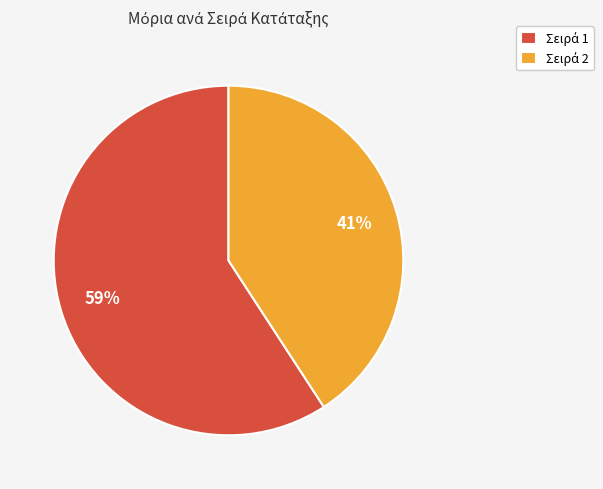

To the nearest percent, what is the average slice percentage?

50%